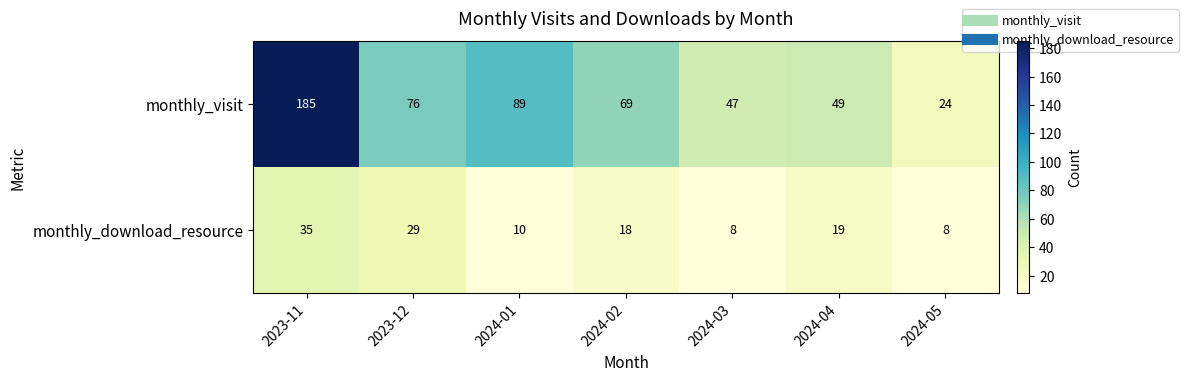

Rank the series at 2024-01 from lowest to highest value.

monthly_download_resource, monthly_visit